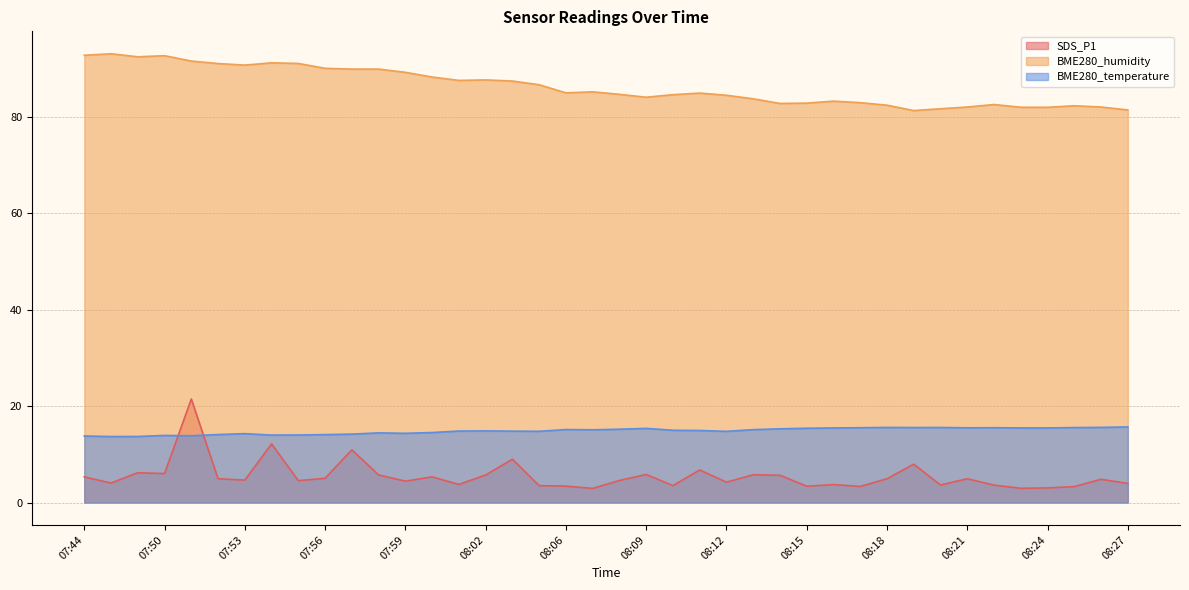

What is the difference between the maximum and minimum values in the SDS_P1 series?

18.6